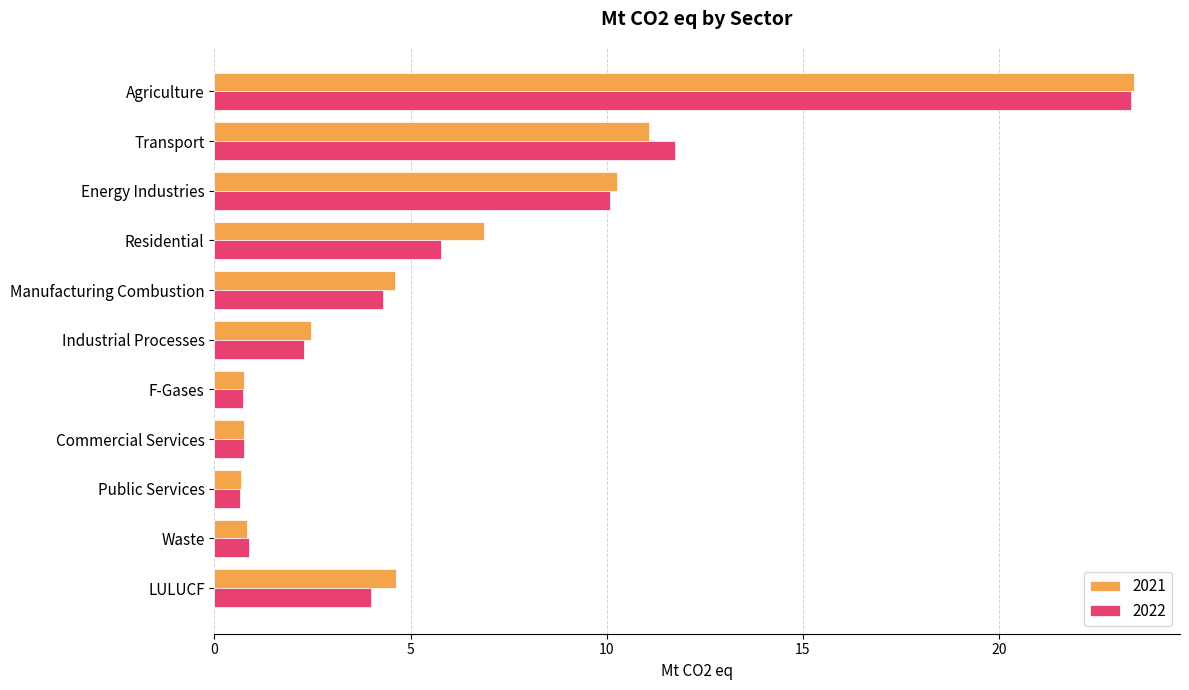

Which category has the highest value in the 2021 series?

Agriculture